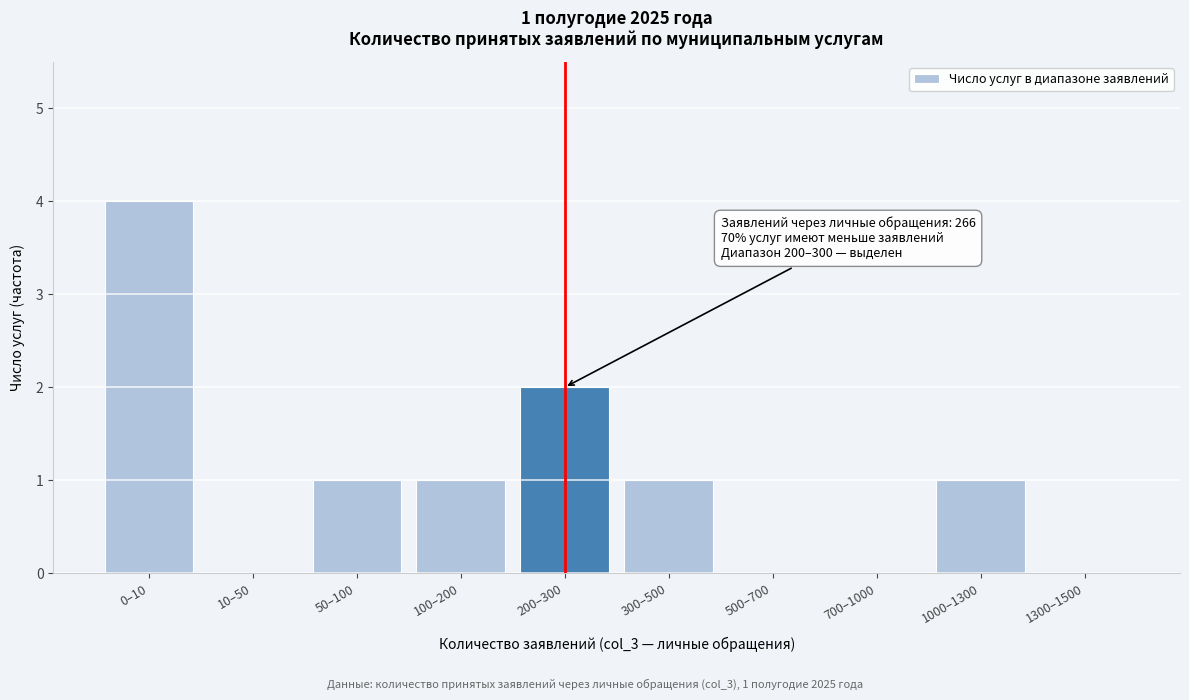

Reading right to left, transcribe all the data shown in this chart.

1300–1500=0	1000–1300=1	700–1000=0	500–700=0	300–500=1	200–300=2	100–200=1	50–100=1	10–50=0	0–10=4